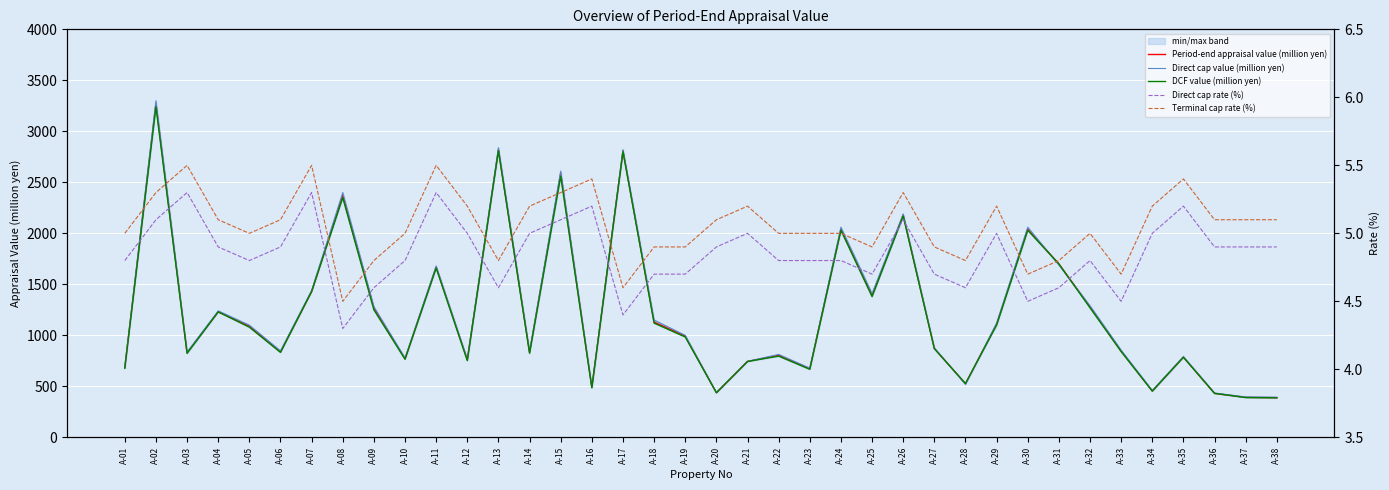

At which label does DCF value (million yen) reach its minimum?

A-38